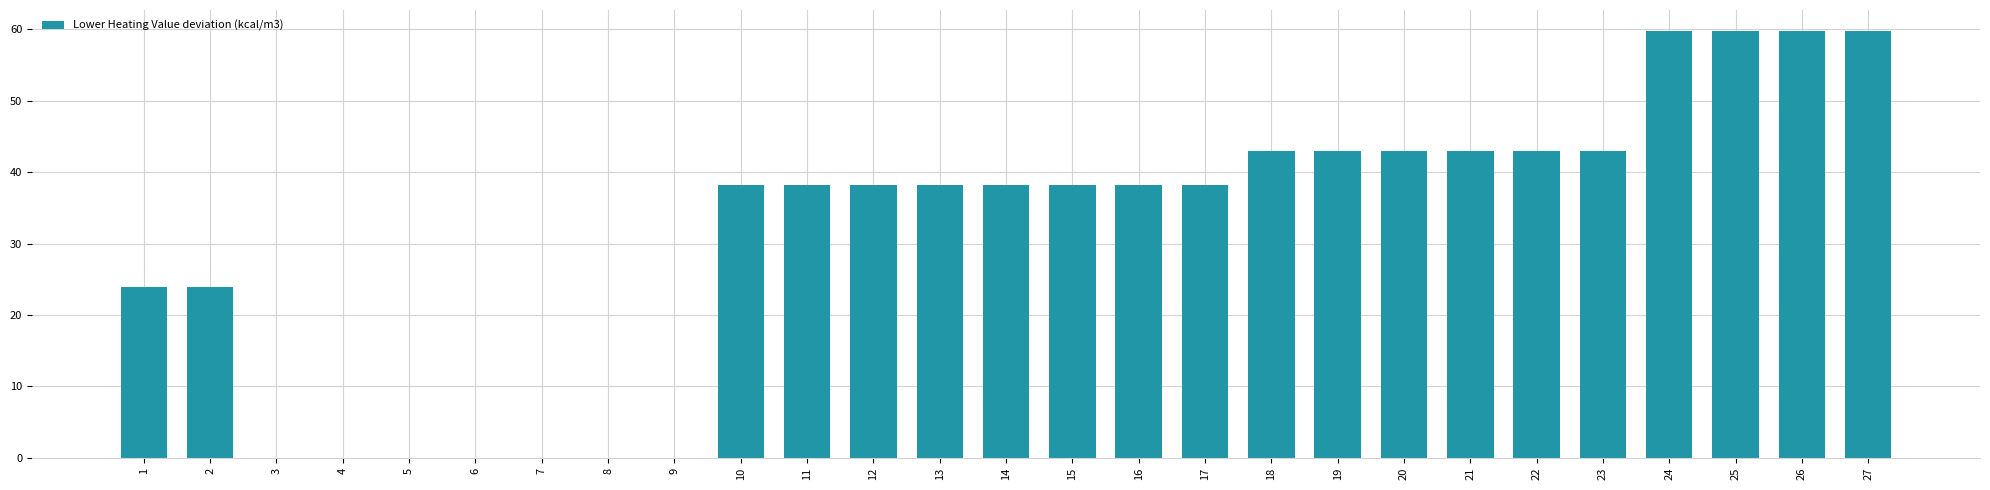

Are the bars grouped side by side (vs. stacked)?

No